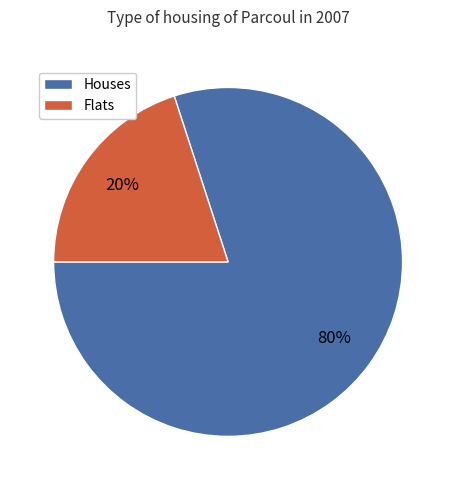

To the nearest percent, what portion does Houses represent?

80%